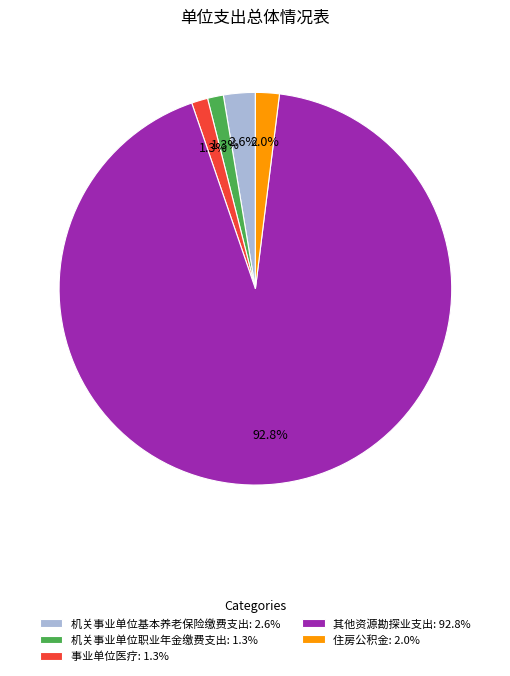

Is the sum of 住房公积金 and 事业单位医疗 greater than half?

No